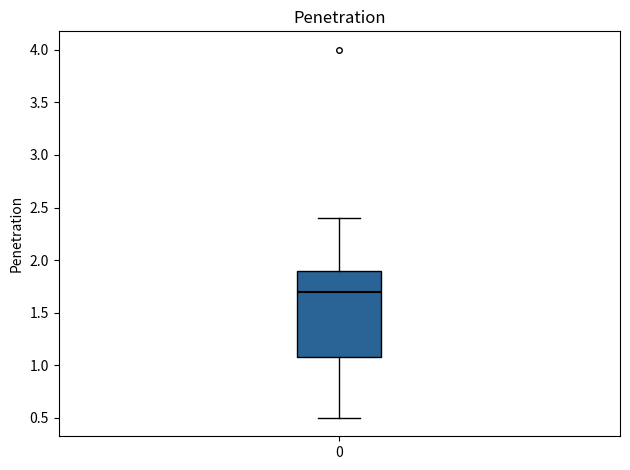

Read this box plot against the y-axis: the position of the median line, the range covered by the box, and the ends of both whiskers. The values are not printed on the chart, so give them approximately, as read against the axis.

median 1.7, box 1.1 to 1.9, whiskers 0.5 to 2.4